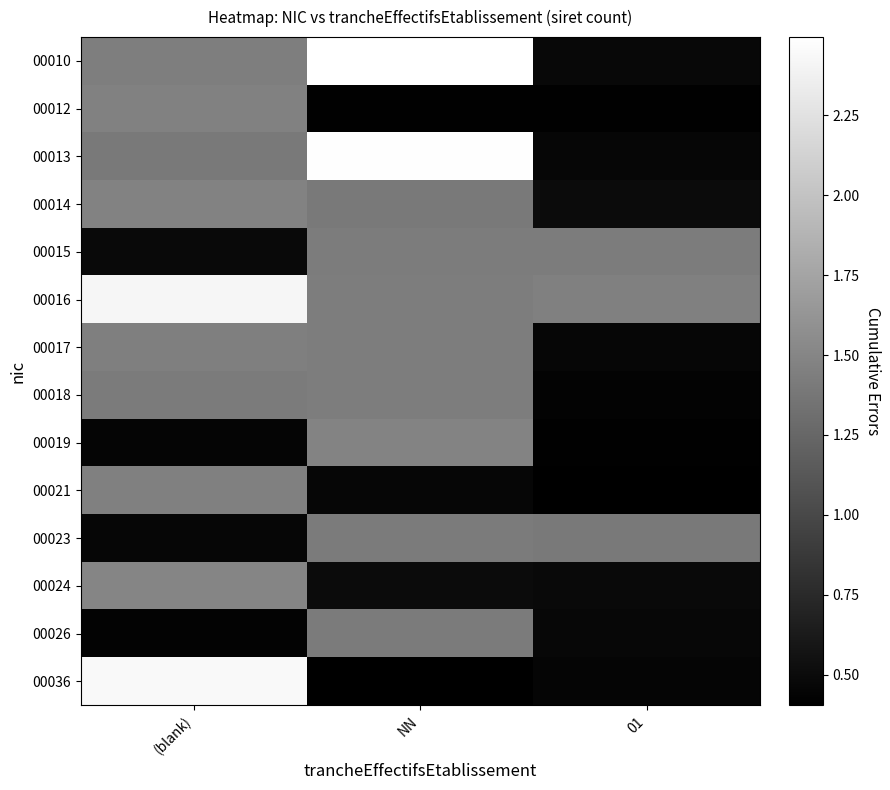

What is the average value of the 00013 series?

1.5